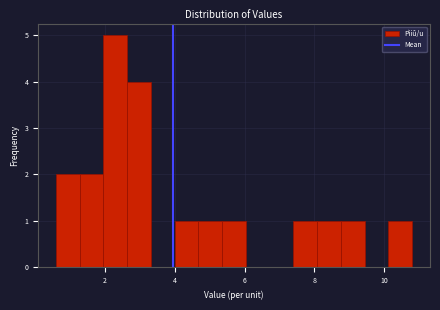

Read against the x-axis, roughly where is the centre of the tallest bar?

2.4